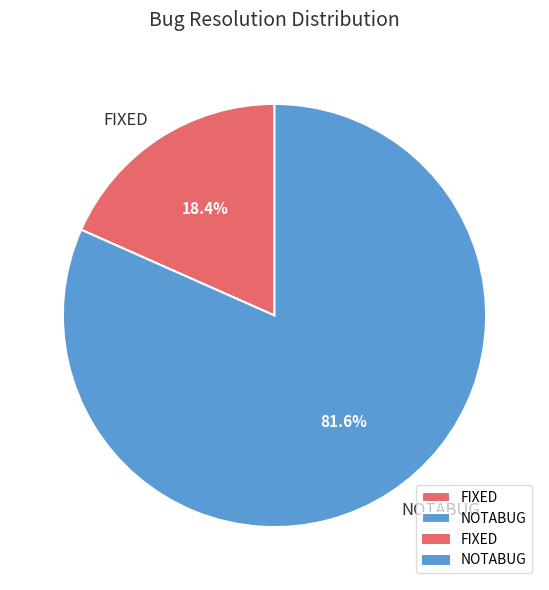

Rank the categories by value from highest to lowest.

NOTABUG, FIXED